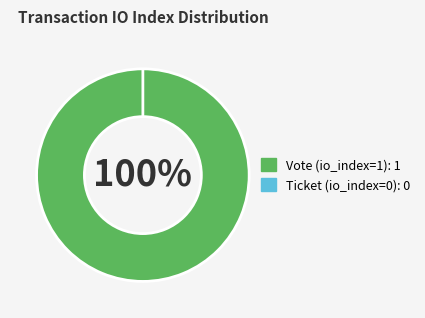

Count the number of slices in the pie.

2